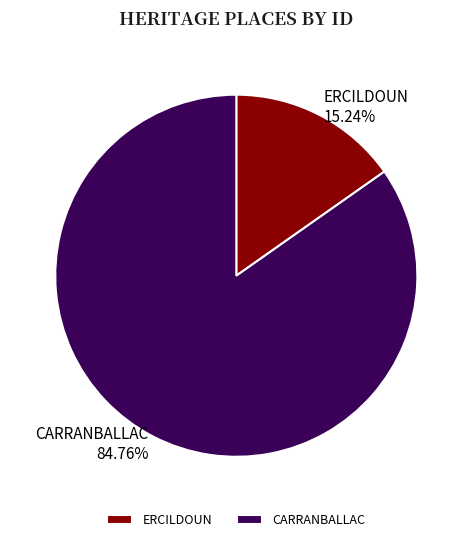

The CARRANBALLAC slice represents 85% of the pie. True or false?

True